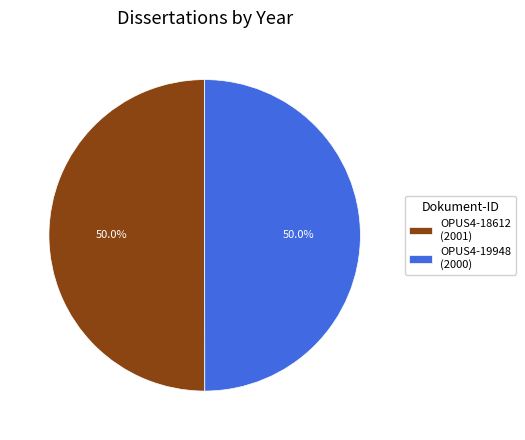

What portion of the pie excludes OPUS4-19948?

50.0%